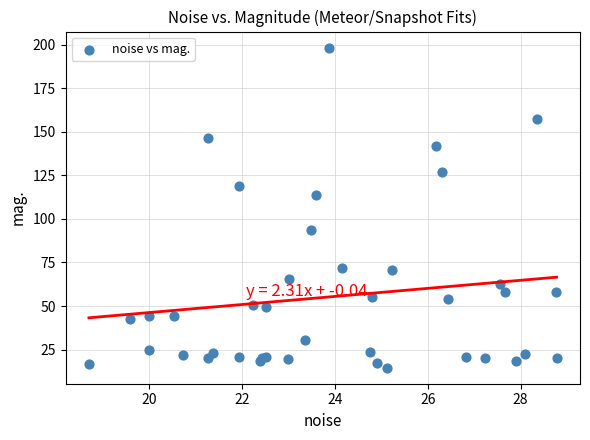

What Y value in the scatter plot is closest to 106?

113.4